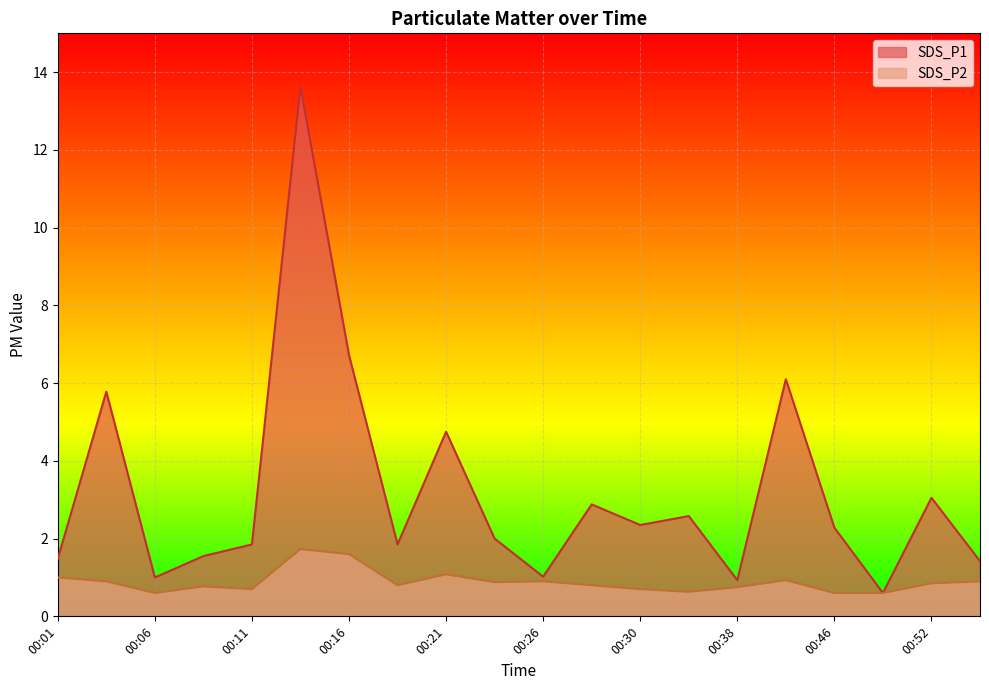

What is the sum of the SDS_P2 values at 00:36 and 00:01?

1.6